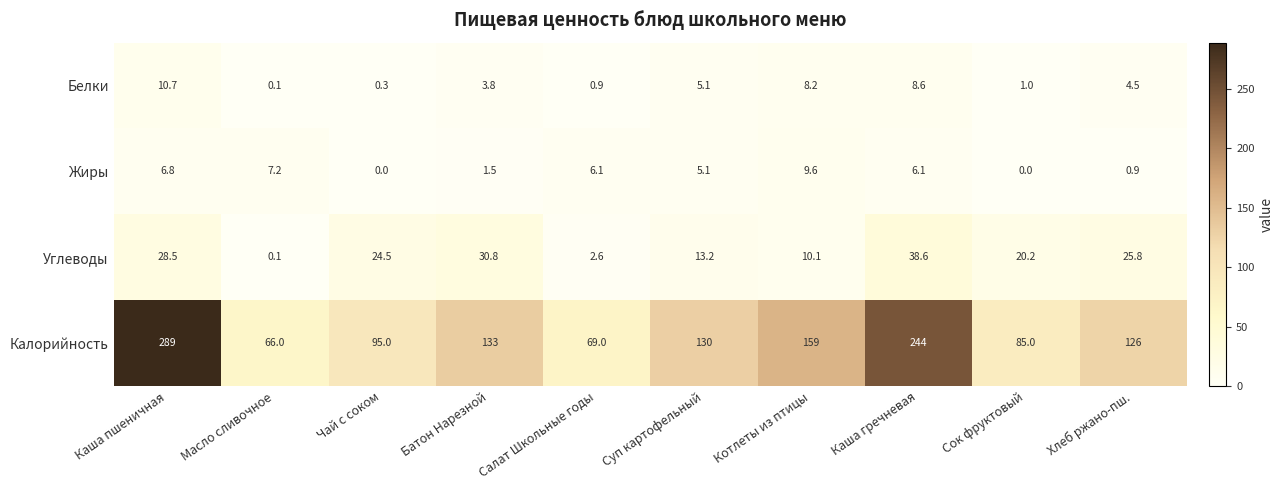

What is the average value of the Углеводы series?

19.4